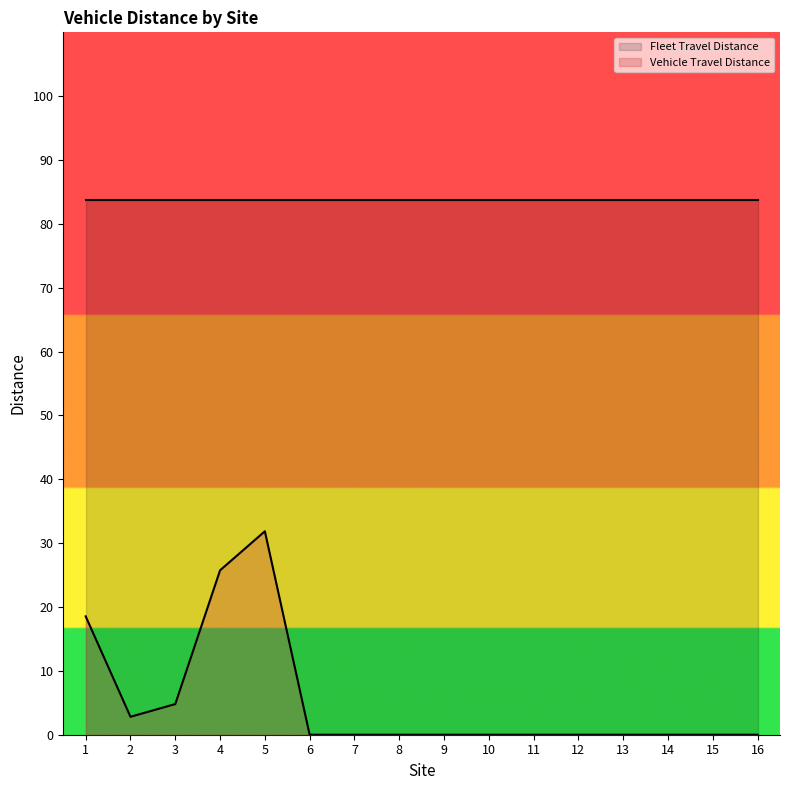

True or false: the data shows 0.0 at 16.

True